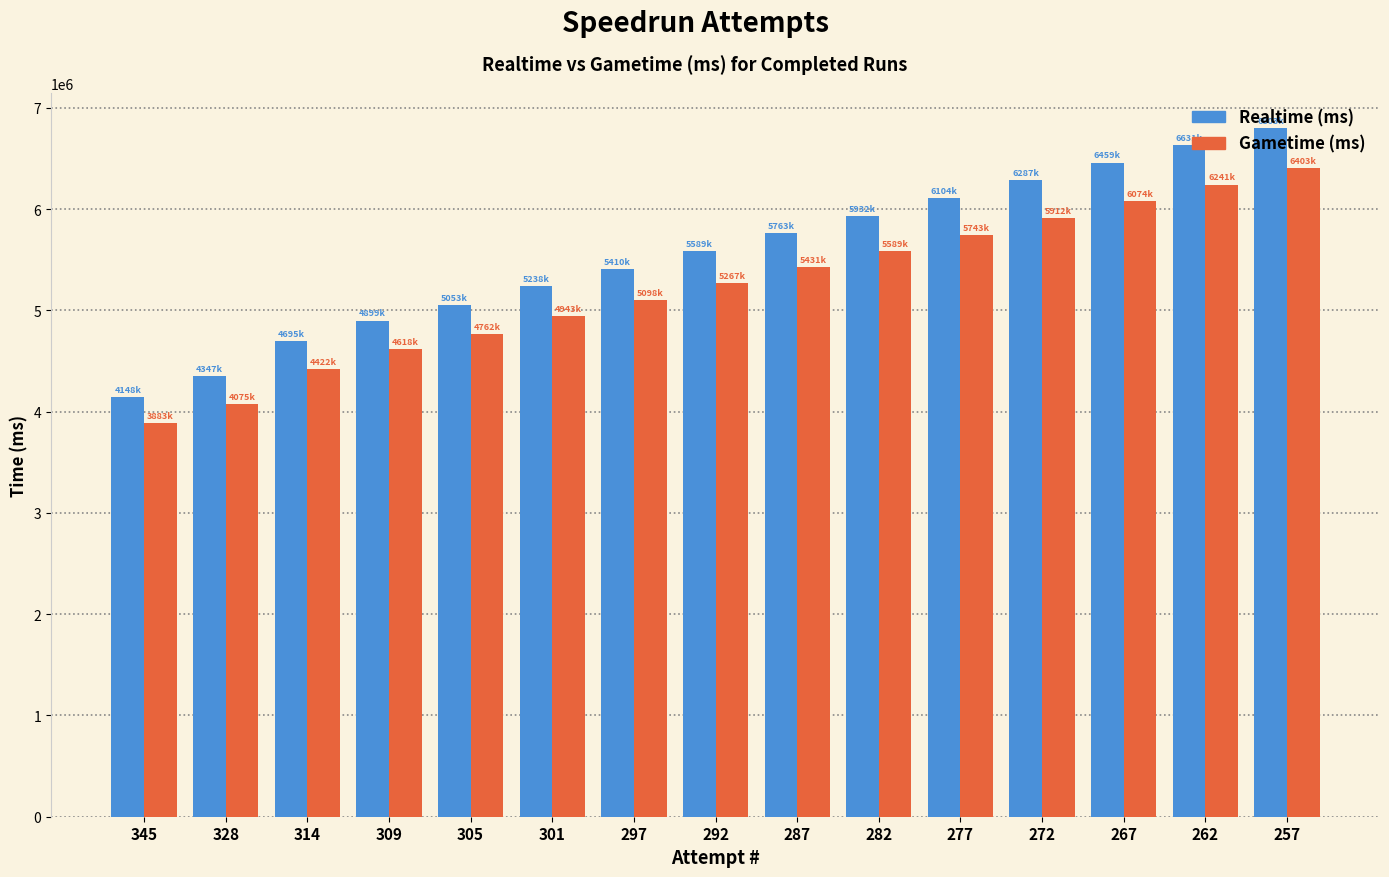

What is the value of the Gametime (ms) bar at the 8th from the left?

5267412